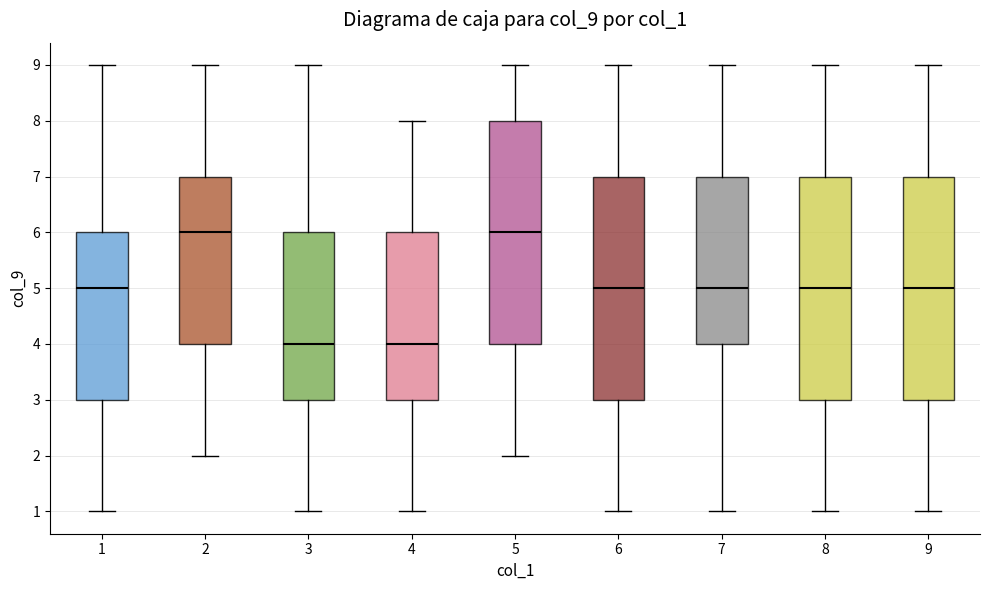

Reading left to right, read every box against the y-axis: the position of its median line, the range the box covers, and the ends of its whiskers. The values are not printed on the chart, so give them approximately, as read against the axis.

1: median 5, box 3 to 6, whiskers 1 to 9
2: median 6, box 4 to 7, whiskers 2 to 9
3: median 4, box 3 to 6, whiskers 1 to 9
4: median 4, box 3 to 6, whiskers 1 to 8
5: median 6, box 4 to 8, whiskers 2 to 9
6: median 5, box 3 to 7, whiskers 1 to 9
7: median 5, box 4 to 7, whiskers 1 to 9
8: median 5, box 3 to 7, whiskers 1 to 9
9: median 5, box 3 to 7, whiskers 1 to 9